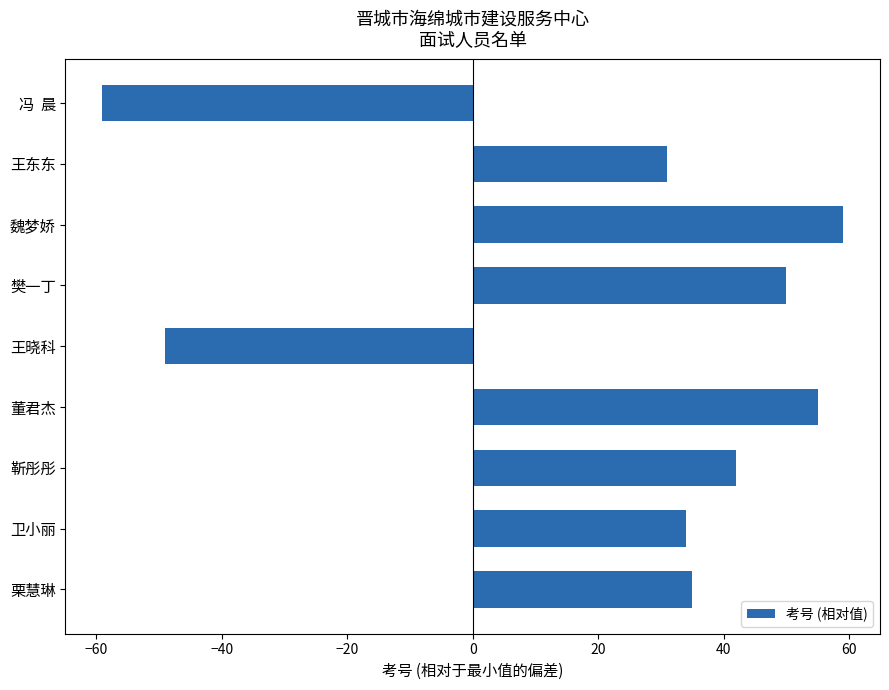

What is the change in value from 樊一丁 to 王东东?

-19